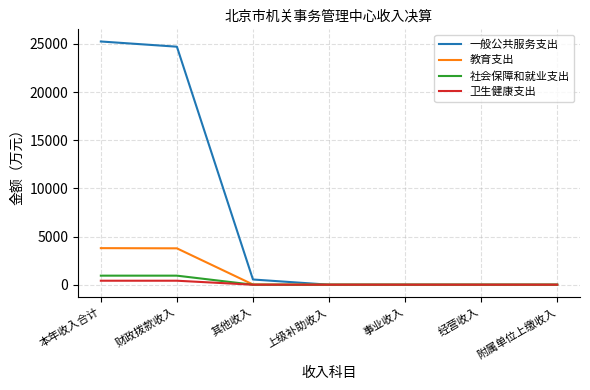

Does the chart have visible grid lines?

Yes